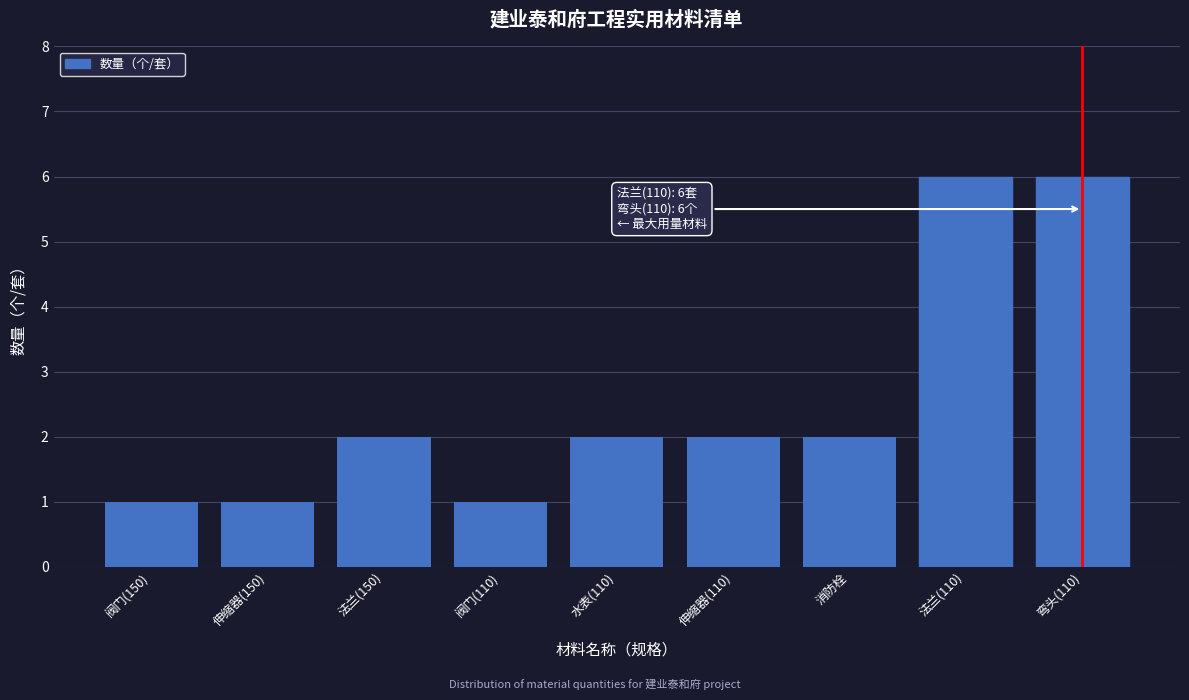

Reading right to left, extract all data points from this chart.

6	6	2	2	2	1	2	1	1